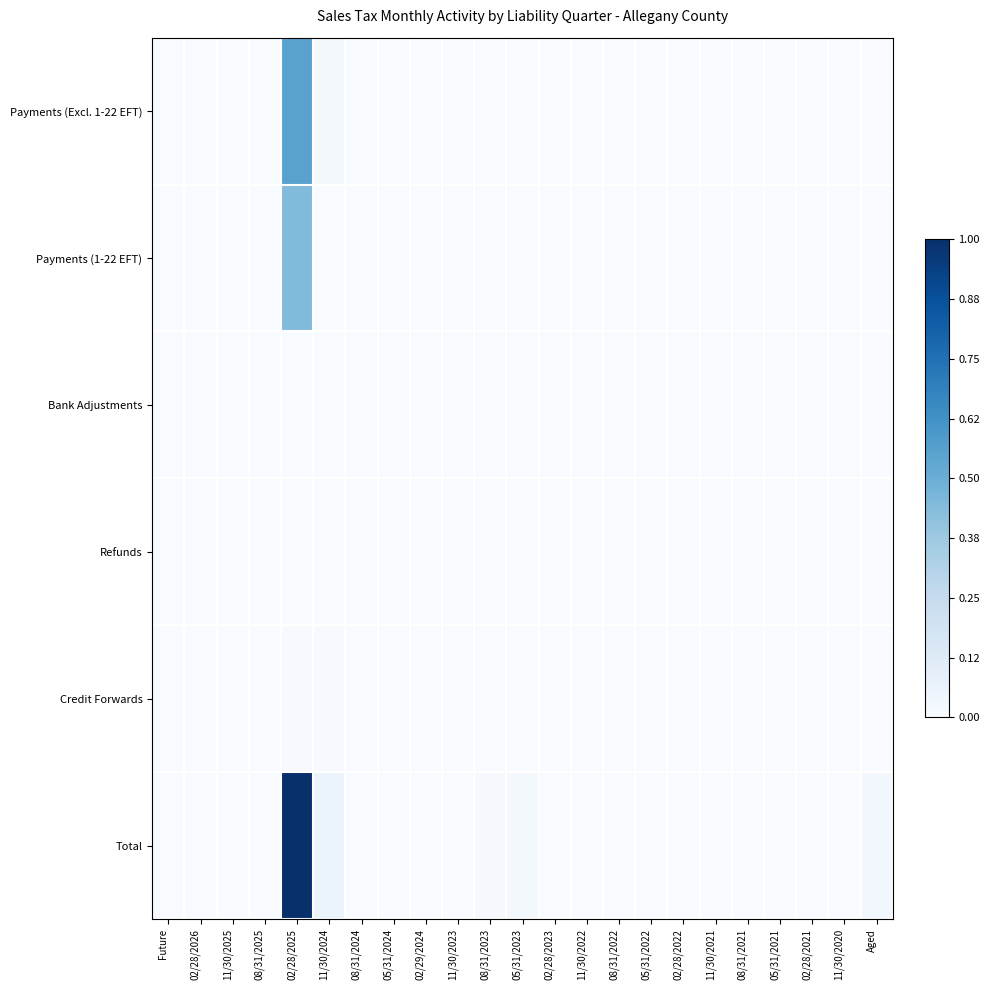

Reading right to left, list all the values displayed in this chart.

Payments (Excl. 1-22 EFT): Aged=0.0	11/30/2020=0.0	02/28/2021=0.0	05/31/2021=0.0	08/31/2021=0.0	11/30/2021=0.0	02/28/2022=0.0	05/31/2022=0.0	08/31/2022=0.0	11/30/2022=0.0	02/28/2023=0.0	05/31/2023=0.0	08/31/2023=0.0	11/30/2023=0.0	02/29/2024=0.0	05/31/2024=0.0	08/31/2024=0.0	11/30/2024=0.0	02/28/2025=0.6	08/31/2025=0.0	11/30/2025=0.0	02/28/2026=0.0	Future=0.0
Payments (1-22 EFT): Aged=0.0	11/30/2020=0.0	02/28/2021=0.0	05/31/2021=0.0	08/31/2021=0.0	11/30/2021=0.0	02/28/2022=0.0	05/31/2022=0.0	08/31/2022=0.0	11/30/2022=0.0	02/28/2023=0.0	05/31/2023=0.0	08/31/2023=0.0	11/30/2023=0.0	02/29/2024=0.0	05/31/2024=0.0	08/31/2024=0.0	11/30/2024=0.0	02/28/2025=0.4	08/31/2025=0.0	11/30/2025=0.0	02/28/2026=0.0	Future=0.0
Bank Adjustments: Aged=0.0	11/30/2020=0.0	02/28/2021=0.0	05/31/2021=0.0	08/31/2021=0.0	11/30/2021=0.0	02/28/2022=0.0	05/31/2022=0.0	08/31/2022=0.0	11/30/2022=0.0	02/28/2023=0.0	05/31/2023=0.0	08/31/2023=0.0	11/30/2023=0.0	02/29/2024=0.0	05/31/2024=0.0	08/31/2024=0.0	11/30/2024=0.0	02/28/2025=0.0	08/31/2025=0.0	11/30/2025=0.0	02/28/2026=0.0	Future=0.0
Refunds: Aged=0.0	11/30/2020=0.0	02/28/2021=0.0	05/31/2021=0.0	08/31/2021=0.0	11/30/2021=0.0	02/28/2022=0.0	05/31/2022=0.0	08/31/2022=0.0	11/30/2022=0.0	02/28/2023=0.0	05/31/2023=0.0	08/31/2023=0.0	11/30/2023=0.0	02/29/2024=0.0	05/31/2024=0.0	08/31/2024=0.0	11/30/2024=0.0	02/28/2025=0.0	08/31/2025=0.0	11/30/2025=0.0	02/28/2026=0.0	Future=0.0
Credit Forwards: Aged=0.0	11/30/2020=0.0	02/28/2021=0.0	05/31/2021=0.0	08/31/2021=0.0	11/30/2021=0.0	02/28/2022=0.0	05/31/2022=0.0	08/31/2022=0.0	11/30/2022=0.0	02/28/2023=0.0	05/31/2023=0.0	08/31/2023=0.0	11/30/2023=0.0	02/29/2024=0.0	05/31/2024=0.0	08/31/2024=0.0	11/30/2024=0.0	02/28/2025=0.0	08/31/2025=0.0	11/30/2025=0.0	02/28/2026=0.0	Future=0.0
Total: Aged=0.0	11/30/2020=0.0	02/28/2021=0.0	05/31/2021=0.0	08/31/2021=0.0	11/30/2021=0.0	02/28/2022=0.0	05/31/2022=0.0	08/31/2022=0.0	11/30/2022=0.0	02/28/2023=0.0	05/31/2023=0.0	08/31/2023=0.0	11/30/2023=0.0	02/29/2024=0.0	05/31/2024=0.0	08/31/2024=0.0	11/30/2024=0.1	02/28/2025=1.0	08/31/2025=0.0	11/30/2025=0.0	02/28/2026=0.0	Future=0.0